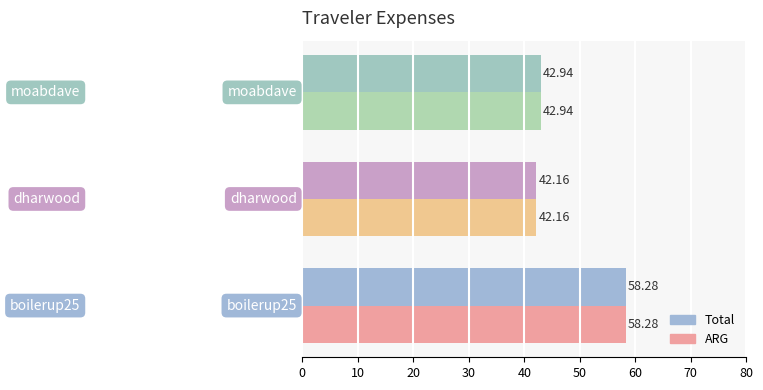

What is the difference between the maximum and minimum values in the Total series?

16.1